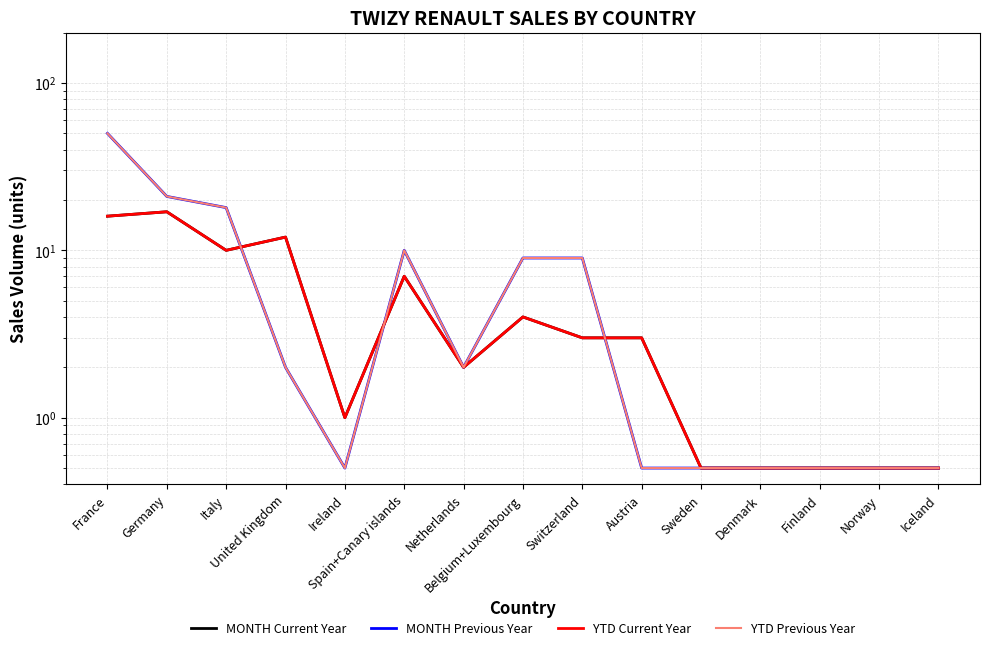

What is the label of the 15th point from the left?

Iceland